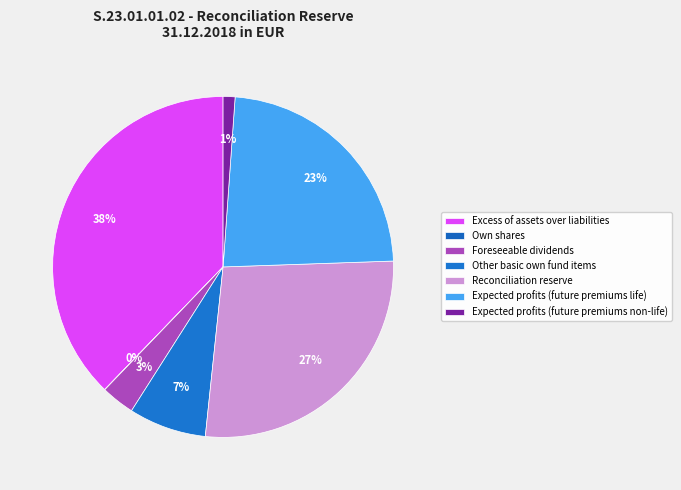

Does any single category account for the majority?

No